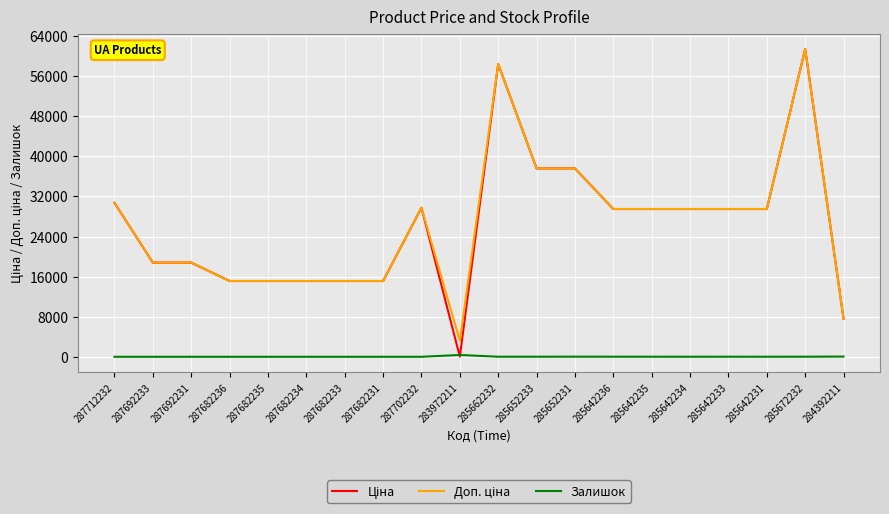

What is the maximum value shown in the chart?

61434.3